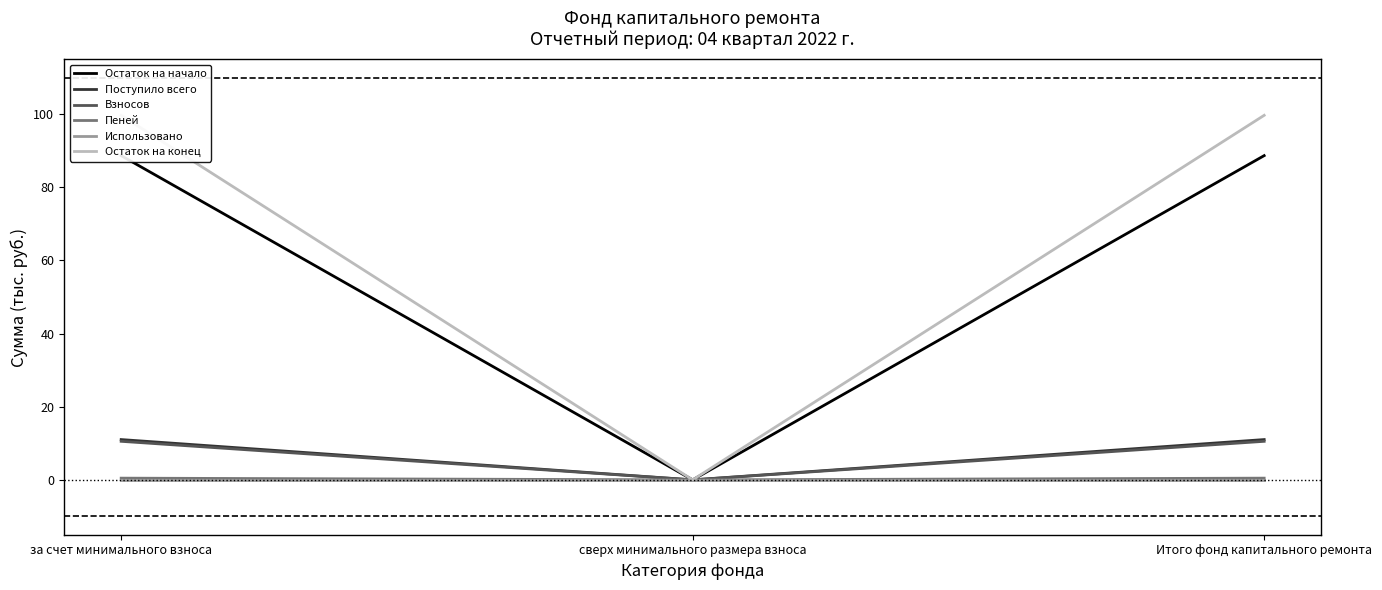

What is the sum of all Пеней values?

0.9